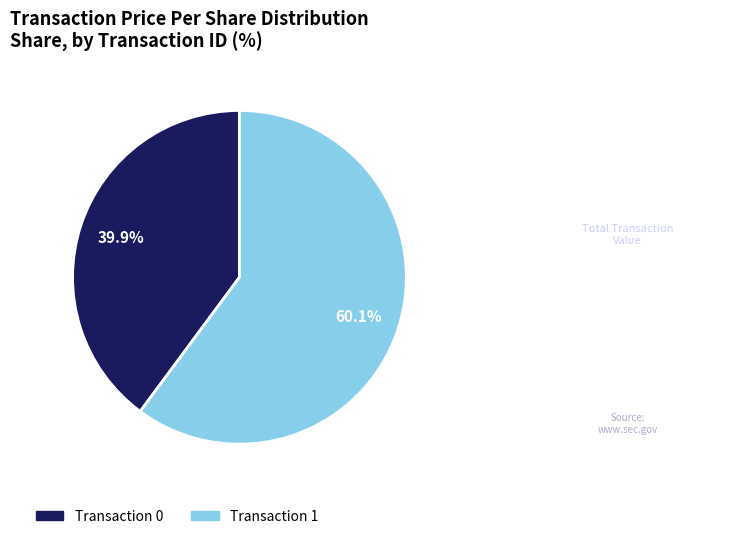

Does any single category account for the majority?

Yes